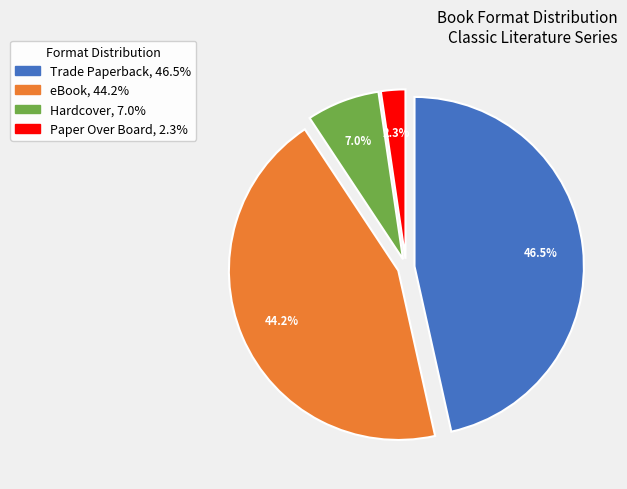

What percentage is NOT represented by Hardcover?

93.0%